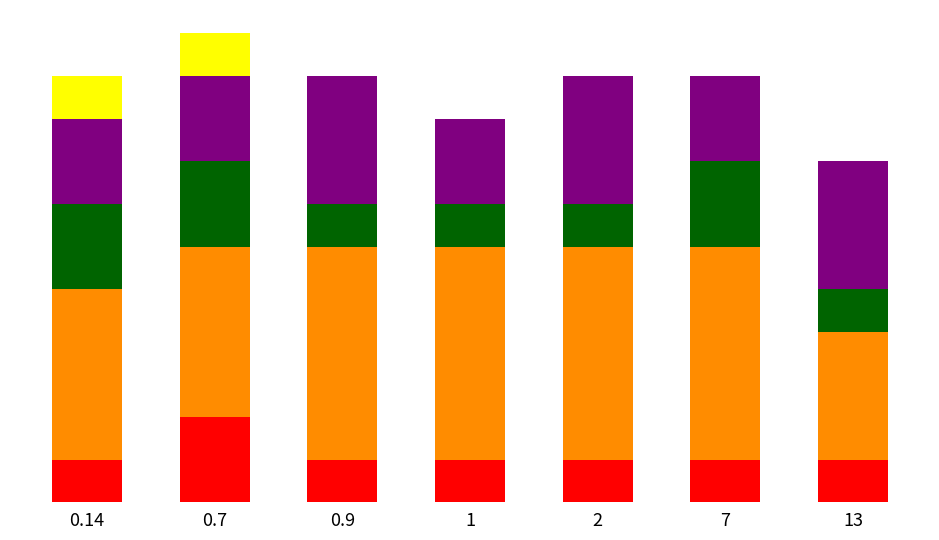

Is it true that Orange equals 5 at 7?

True